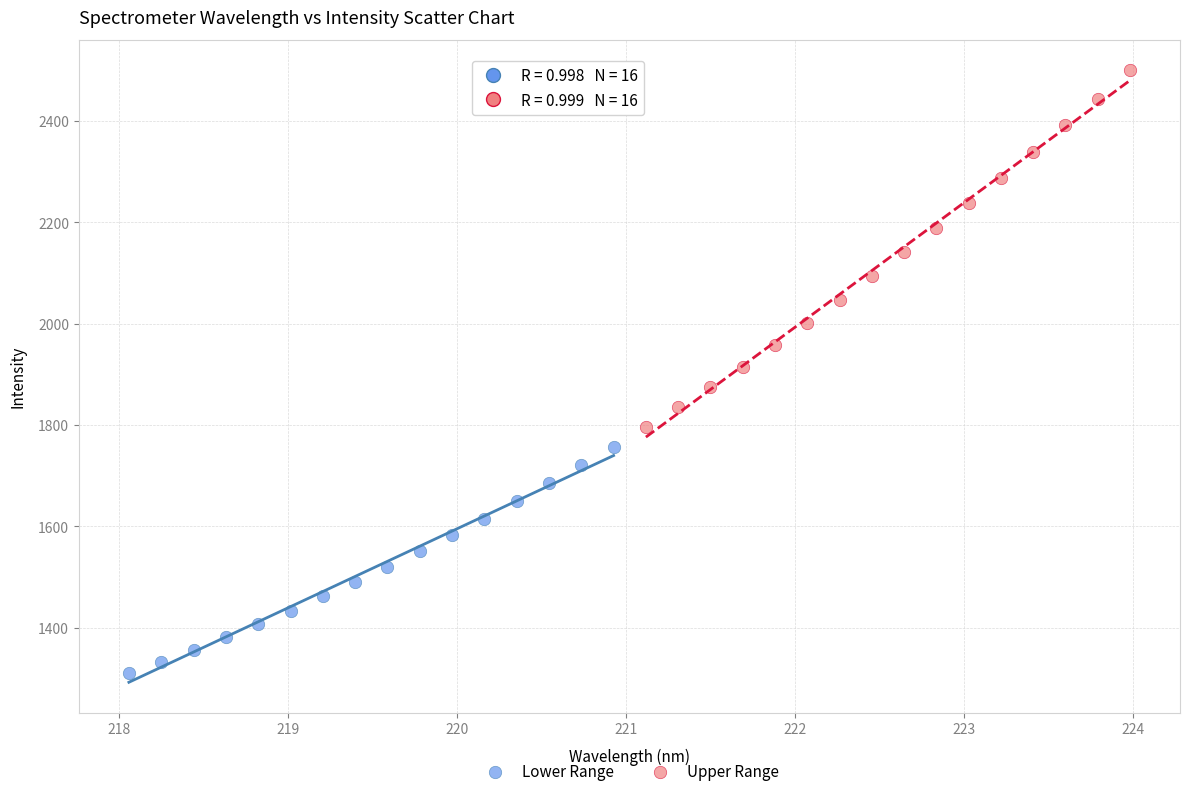

Which series contains the highest Y value?

Upper Range